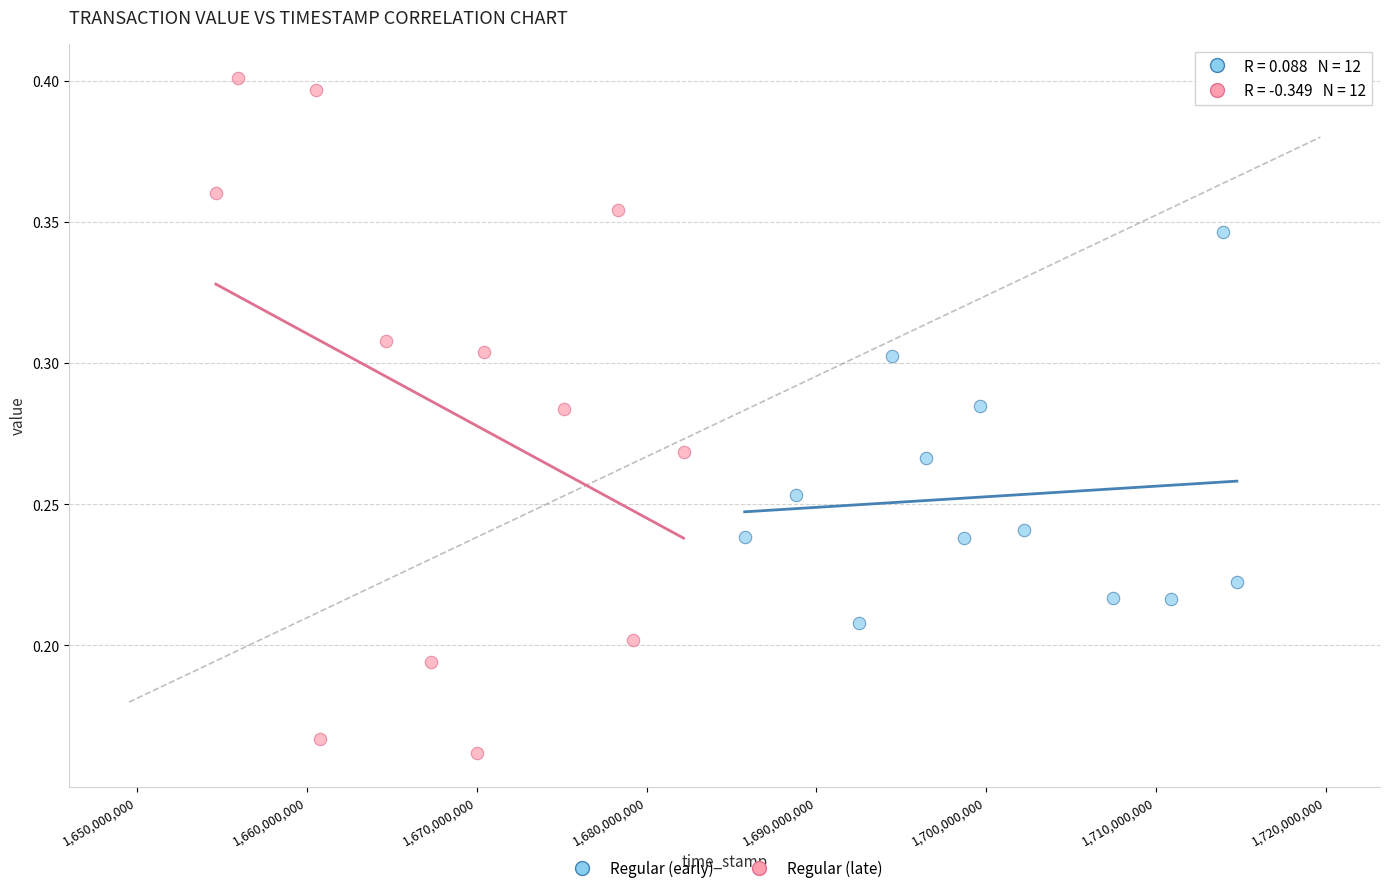

Which series has the largest Y range (max minus min)?

Regular (late)